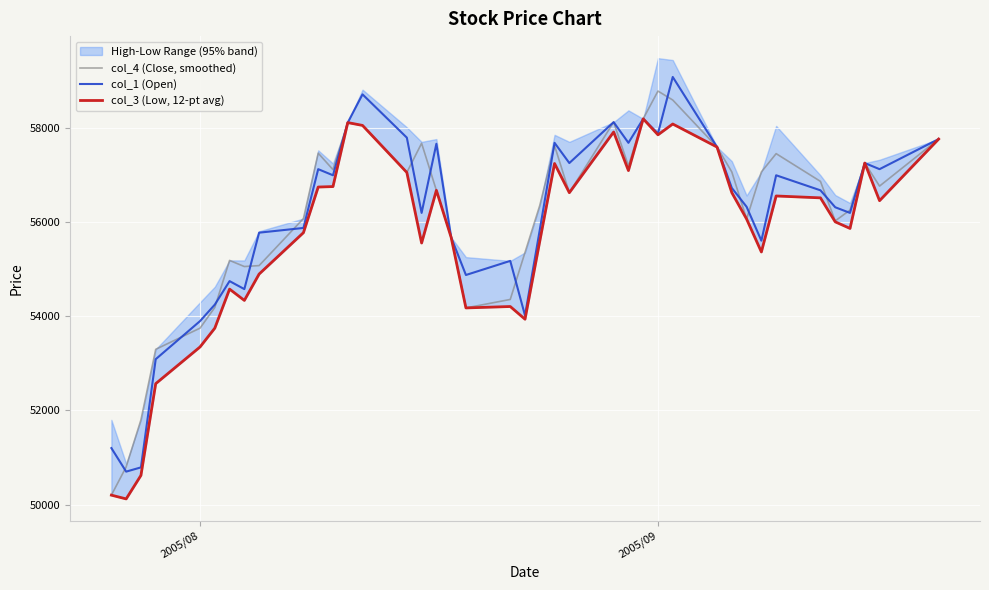

What is the minimum value for col_4 (Close, smoothed)?

50200